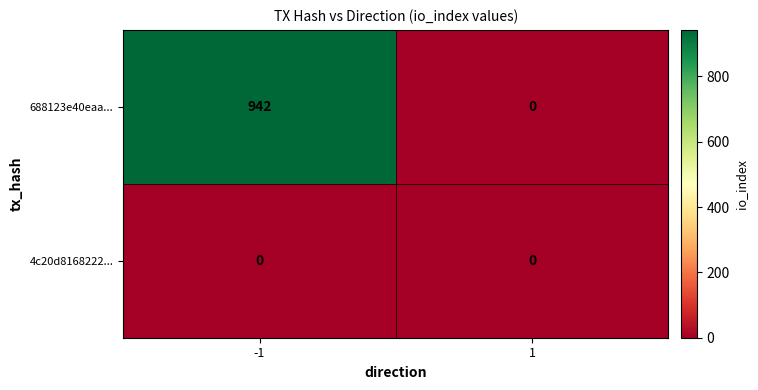

List the labels in order of 688123e40eaa... value, largest first.

-1, 1